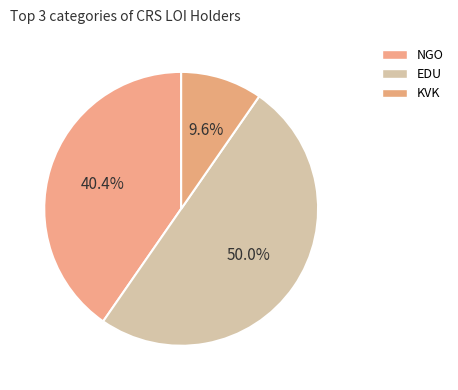

How many slices are in this pie chart?

3